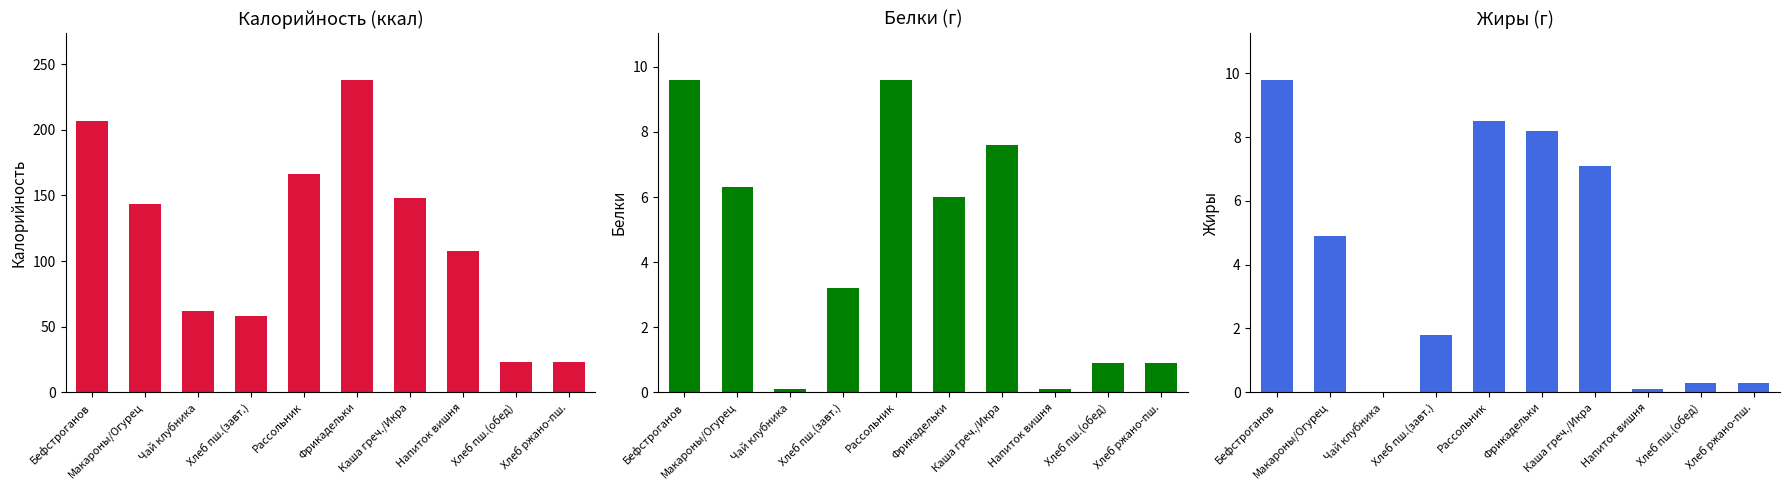

Between Макароны/Огурец and Хлеб пш.(обед), which is larger?

Макароны/Огурец